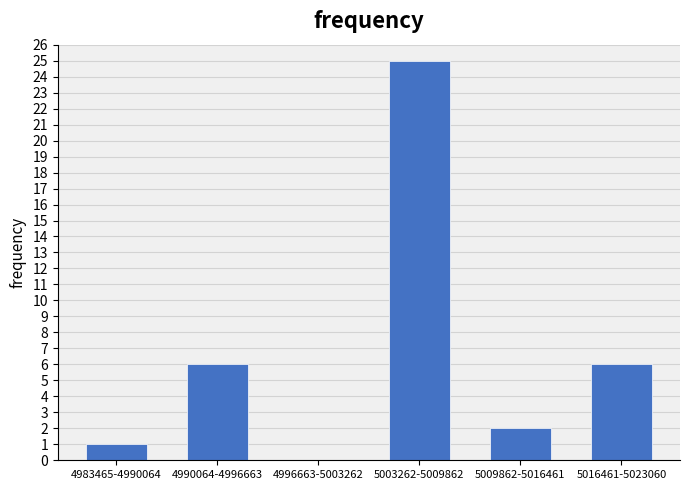

Reading left to right, list all the values displayed in this chart.

4983465-4990064=1	4990064-4996663=6	4996663-5003262=0	5003262-5009862=25	5009862-5016461=2	5016461-5023060=6